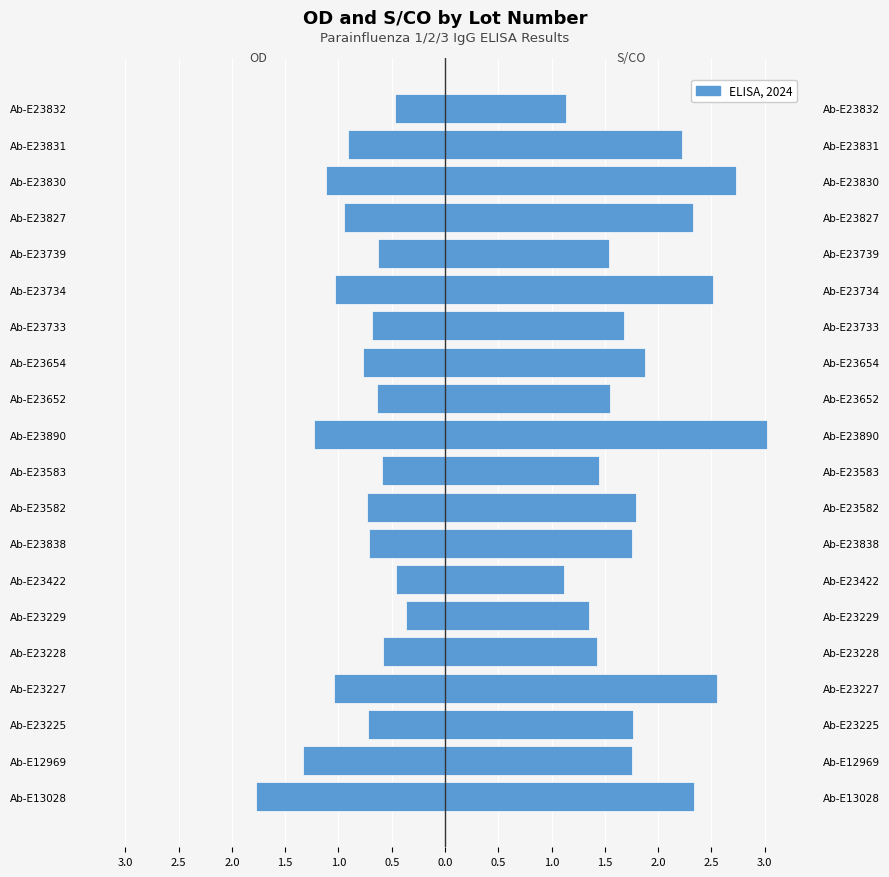

Is the value of S/CO at Ab-E23654 greater than the value of OD at Ab-E23838?

Yes